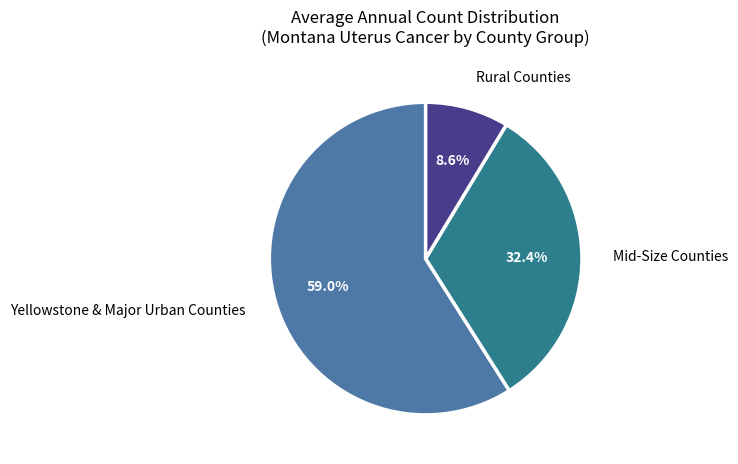

To the nearest percent, what is the average slice percentage?

33%